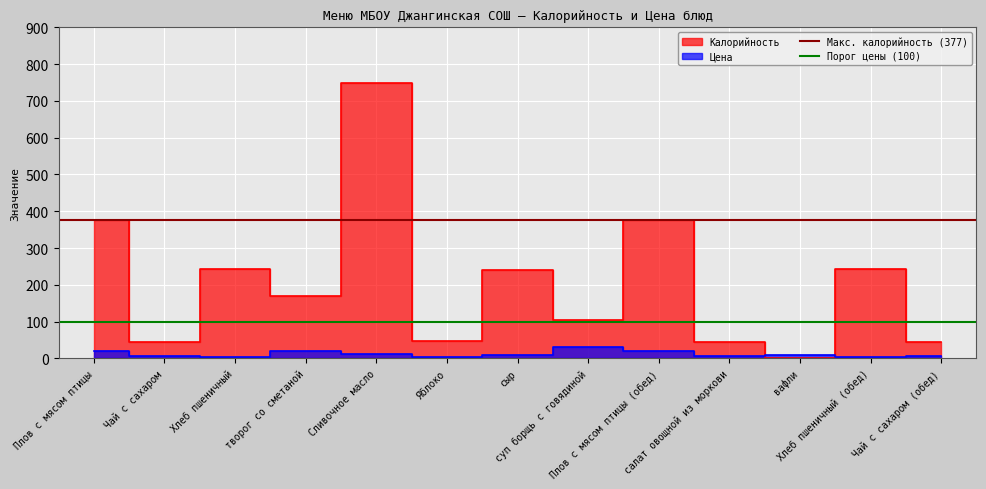

What is the label of the 1st point from the left?

Плов с мясом птицы